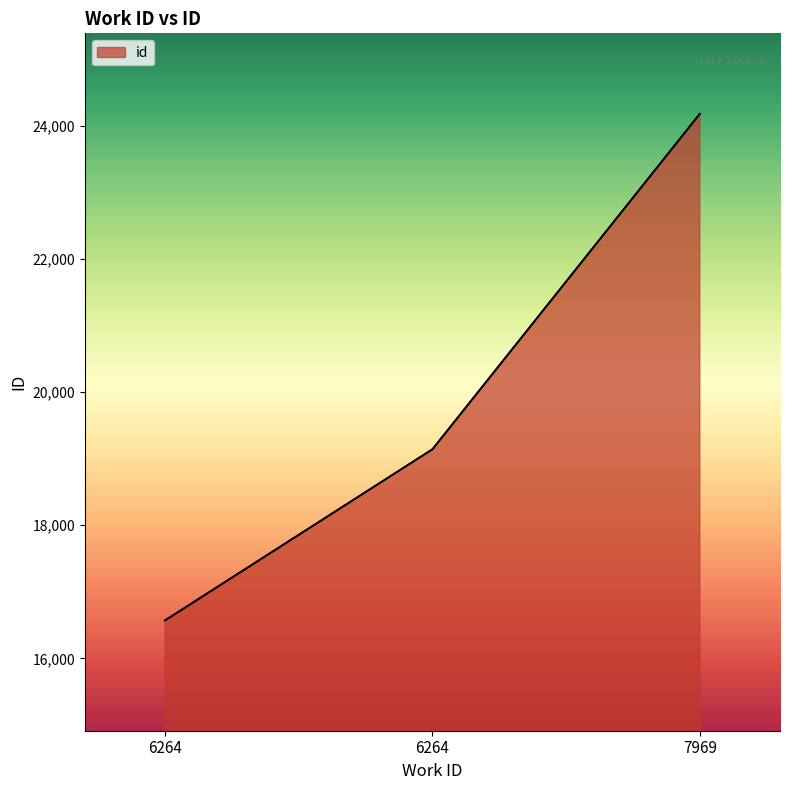

Does the chart display data point markers on the line(s)?

No